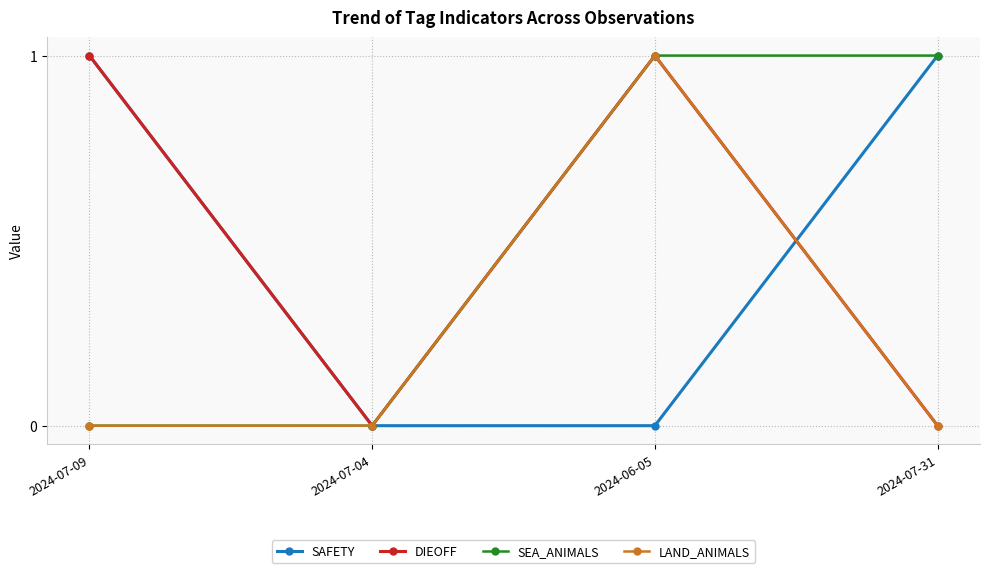

Reading left to right, list all the values displayed in this chart.

SAFETY: 1	0	0	1
DIEOFF: 1	0	1	0
SEA_ANIMALS: 0	0	1	1
LAND_ANIMALS: 0	0	1	0